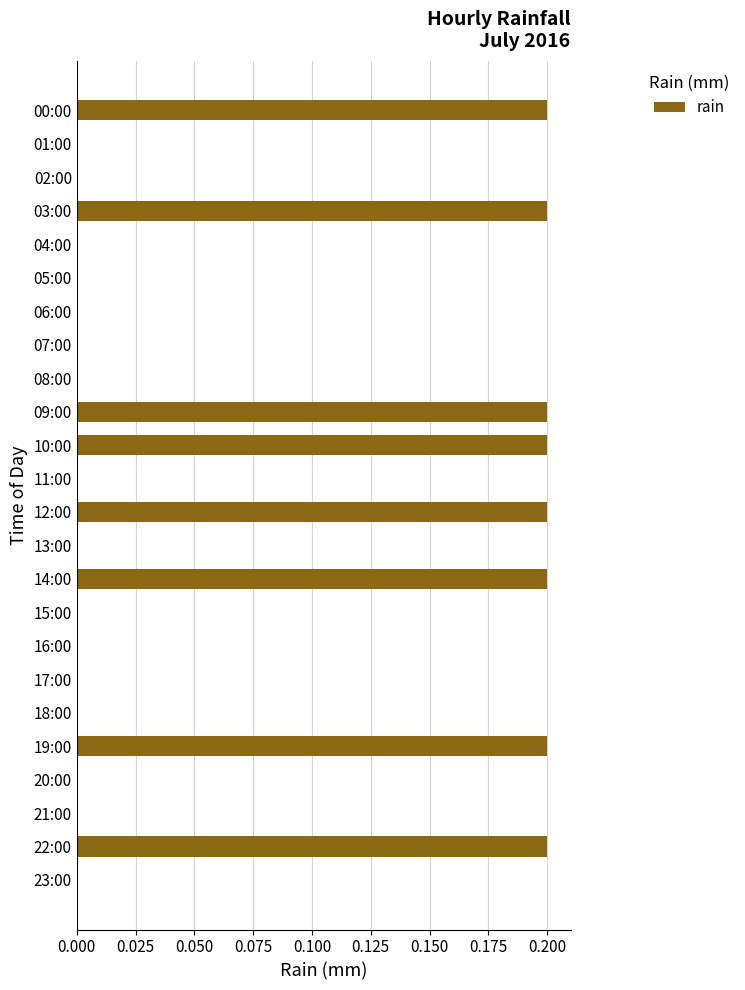

How many series are shown in this chart?

1